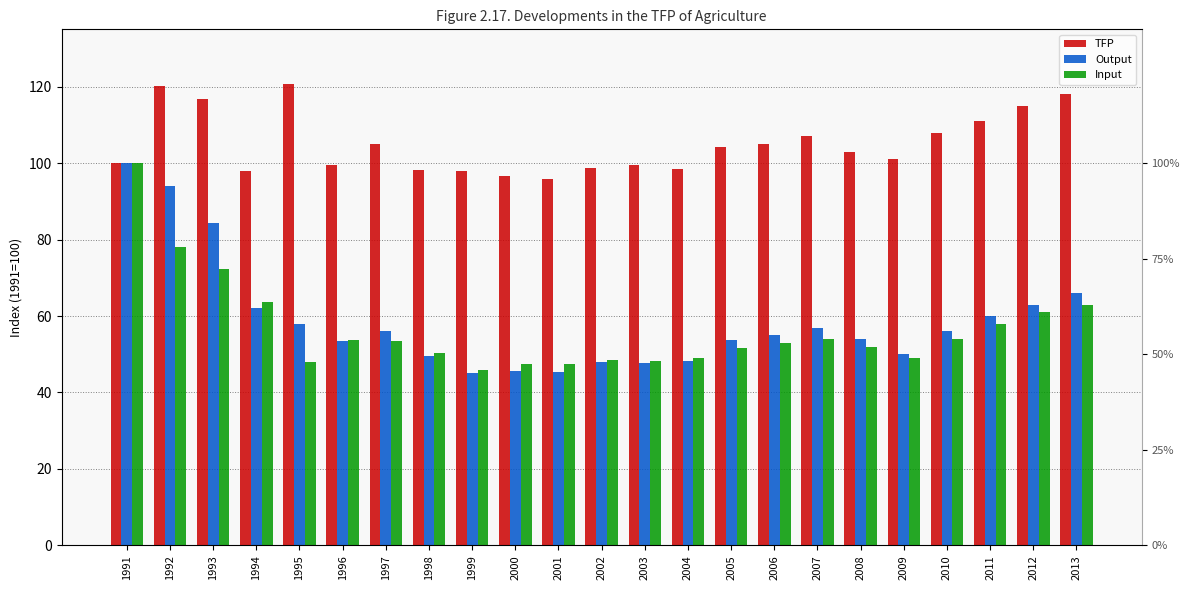

What is the total value across all series at 1991?

300.0